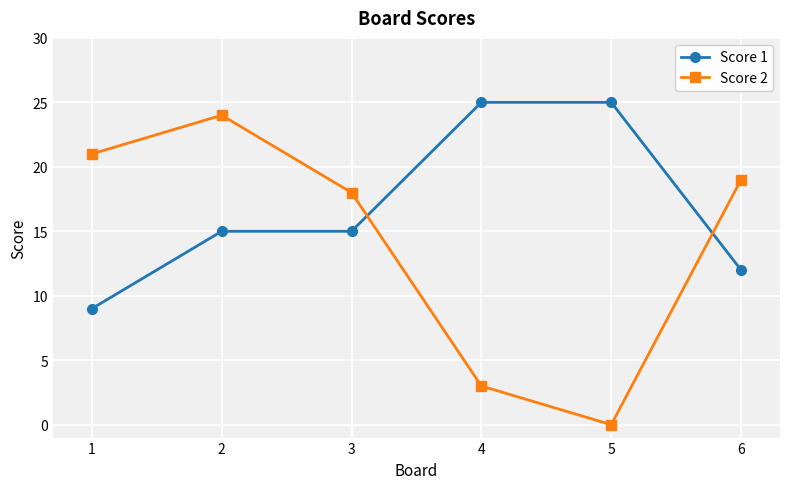

What are all the series names shown in the legend?

Score 1, Score 2